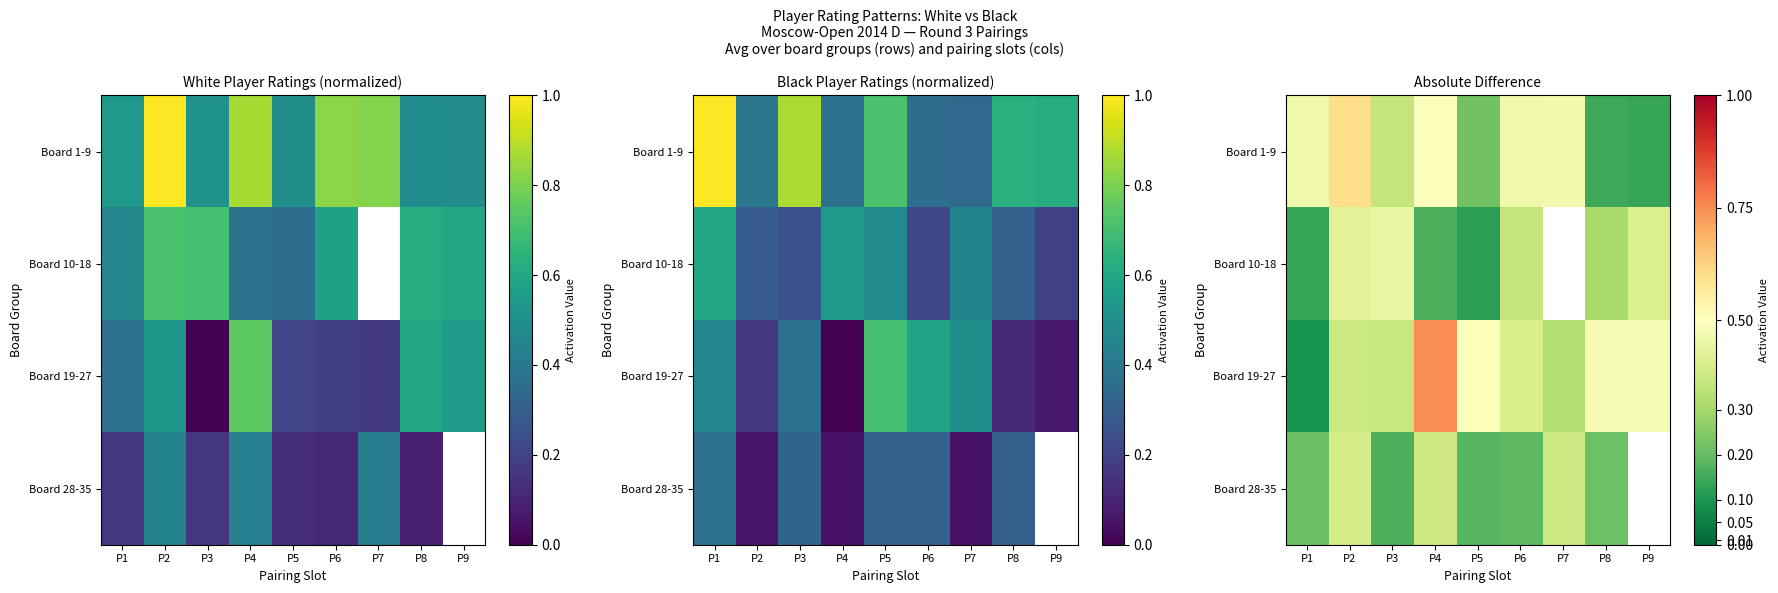

Between P2 and P7, which is larger?

P2